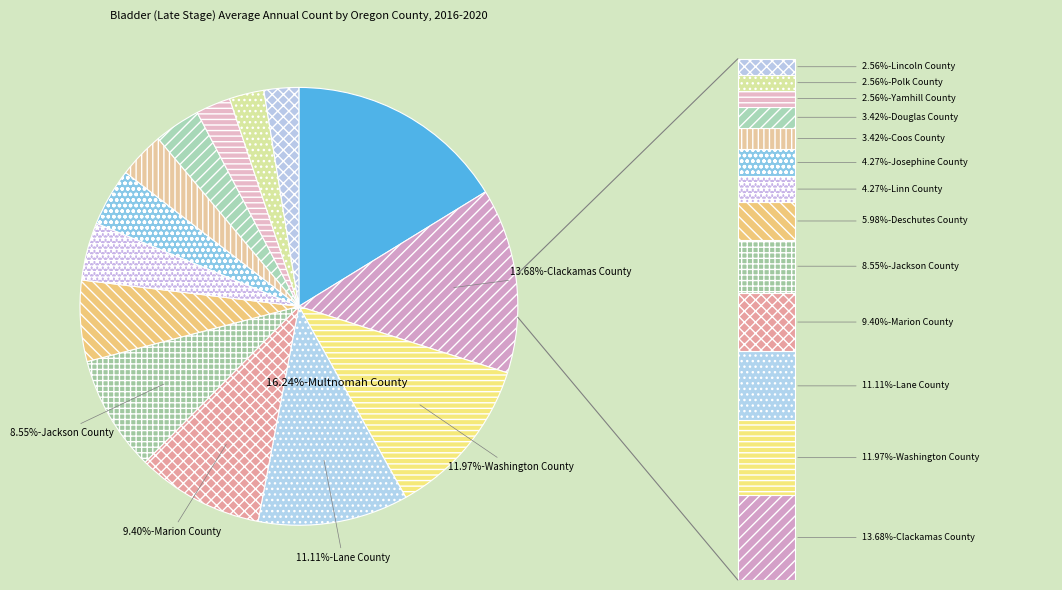

To the nearest percent, what is the combined percentage of Lincoln County and Coos County?

6%